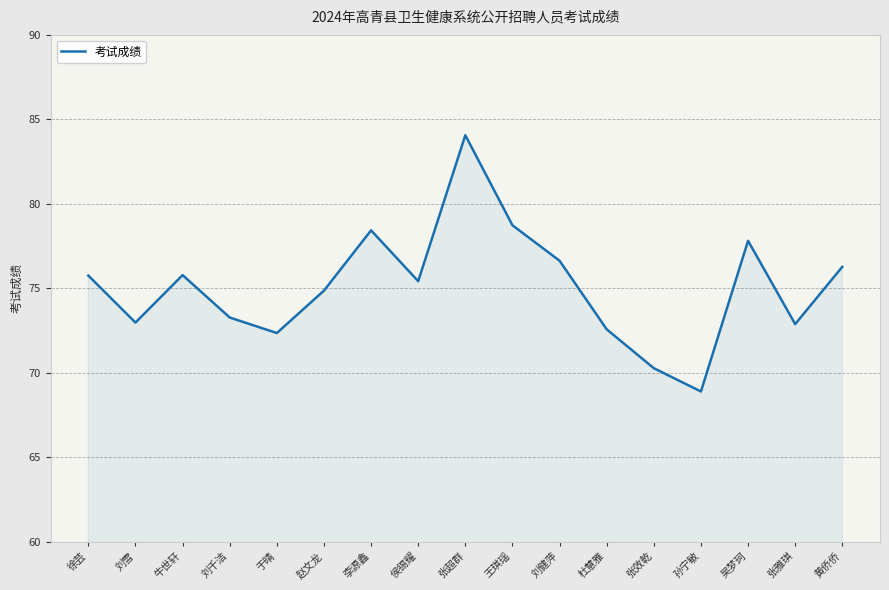

How many lines are shown in the chart?

1